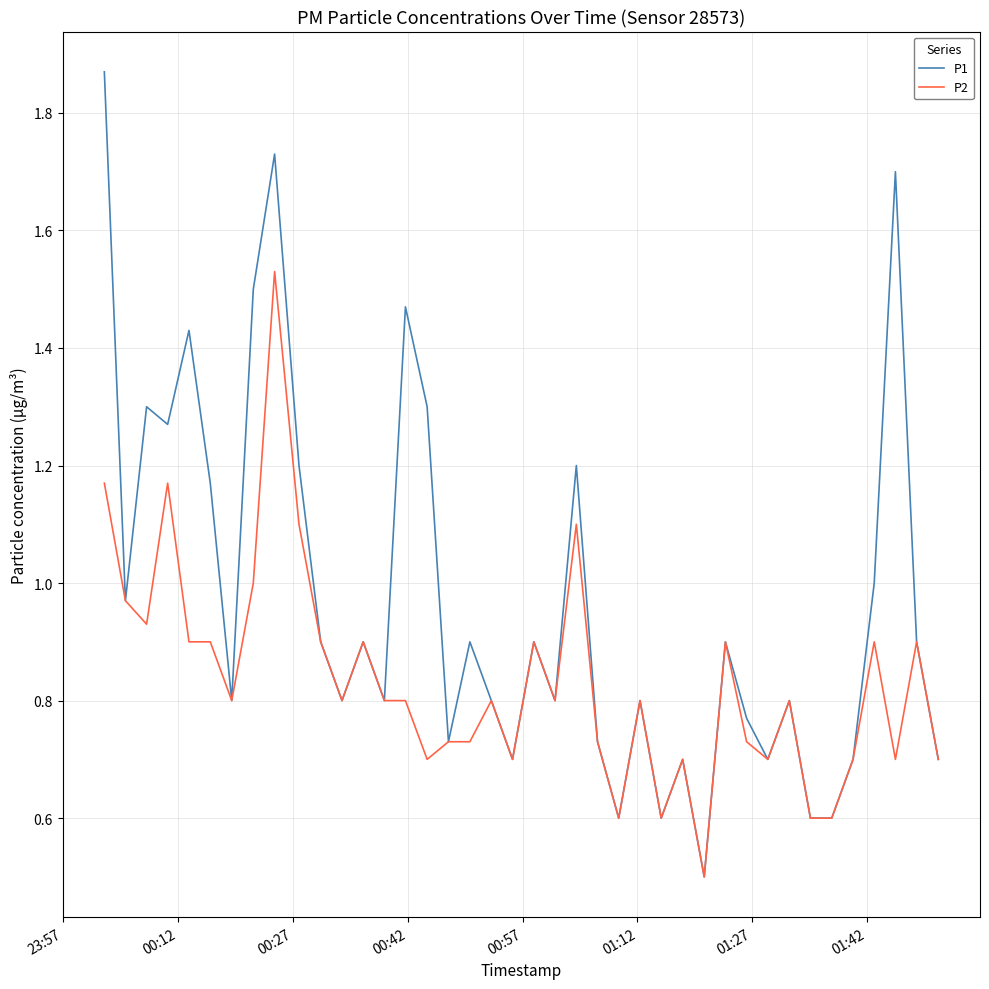

What is the minimum value for P1?

0.5